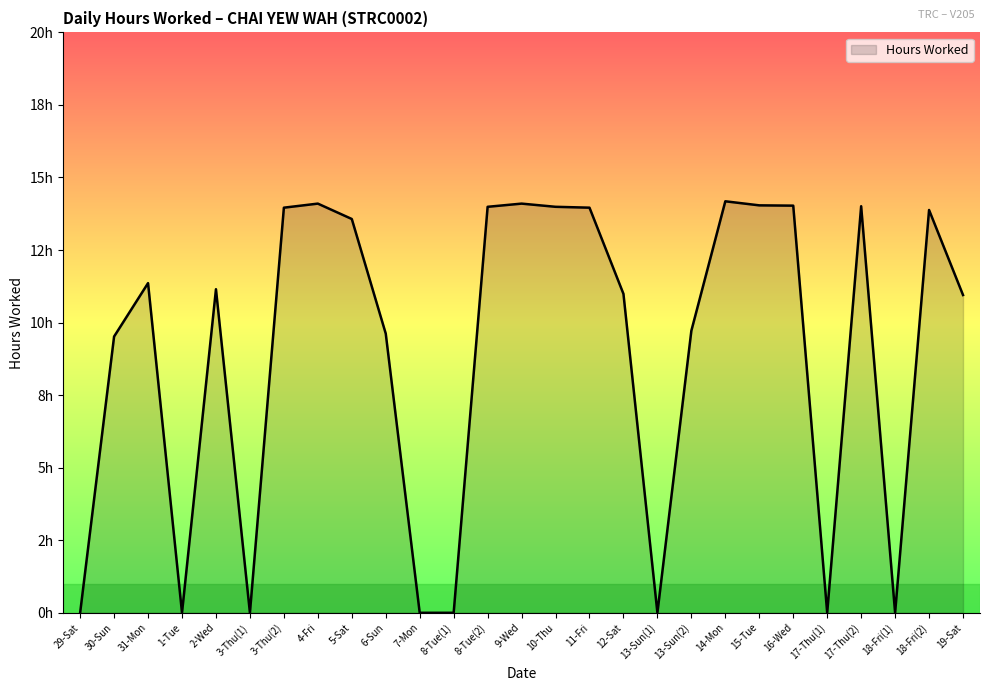

Which category has the highest value across all series?

14-Mon